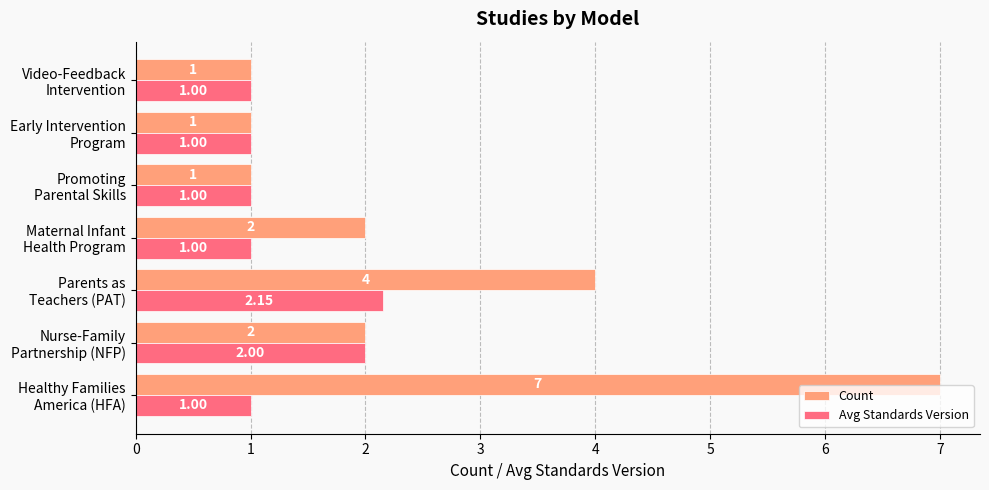

List the series in order of their peak value, lowest first.

Avg Standards Version, Count